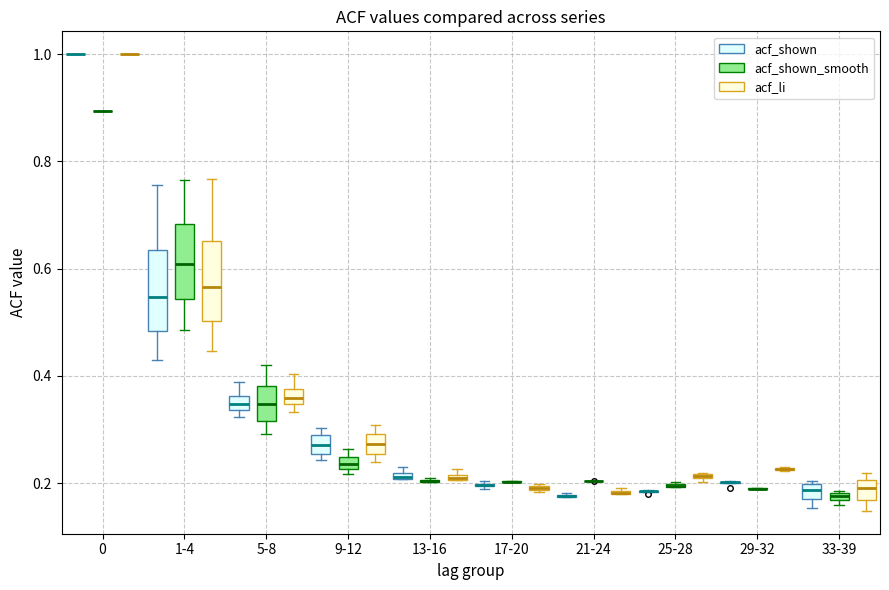

Where does the lower whisker of the box for 33-39 (acf_li) end on the y-axis? The values are not printed on the chart, so give them approximately, as read against the axis.

0.14